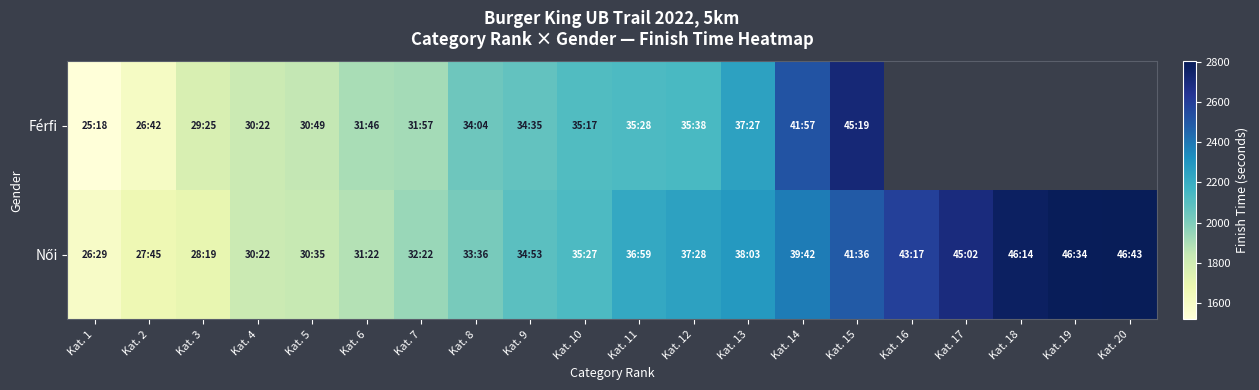

At which label does Férfi reach its peak?

Kat. 15